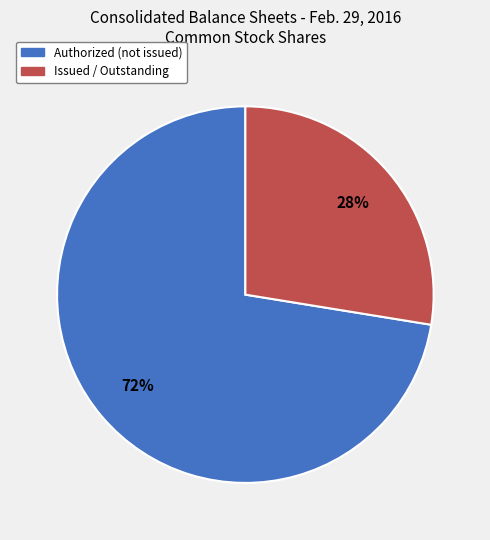

Count the number of slices in the pie.

2